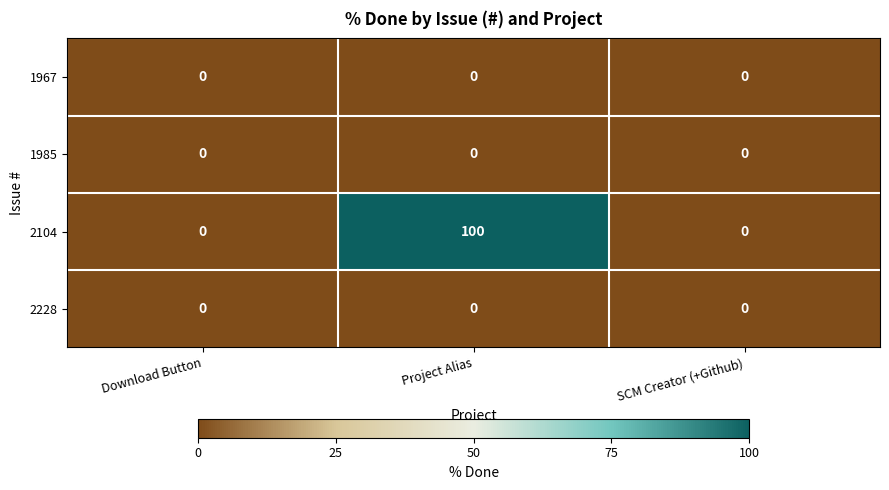

Which category has the highest value across all series?

Project Alias